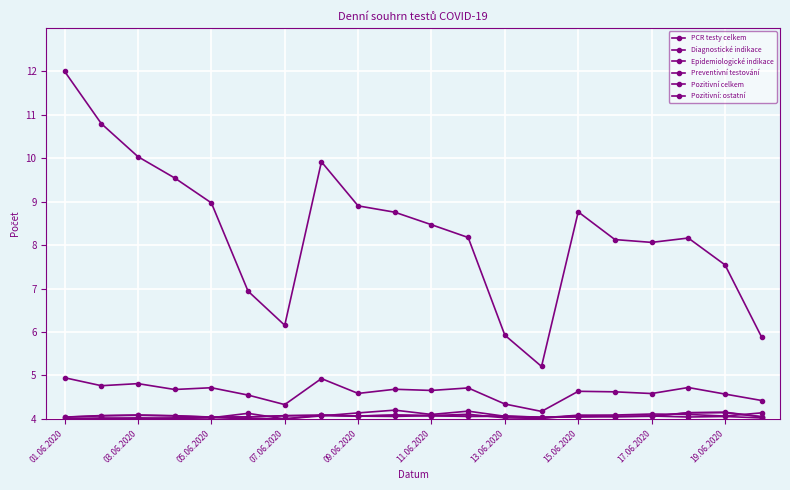

At which category does Pozitivní: ostatní reach its first local valley?

05.06.2020